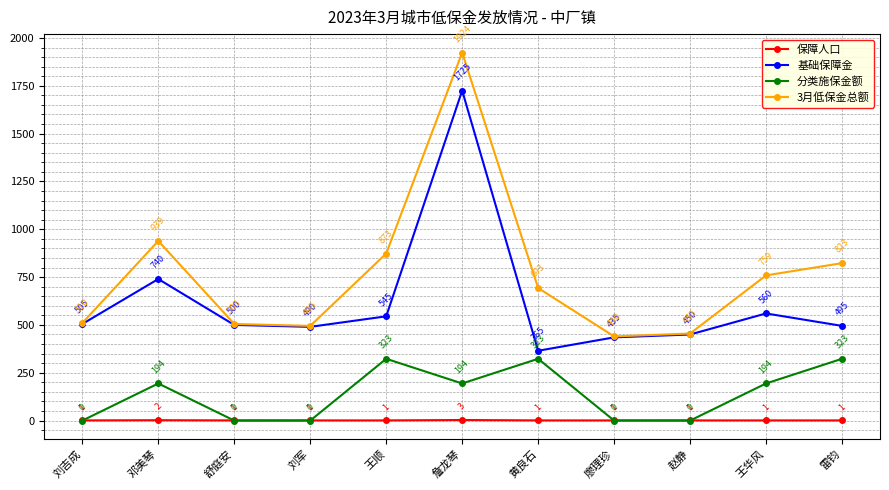

True or false: 分类施保金额 has a value of -116 at 廖理珍.

False